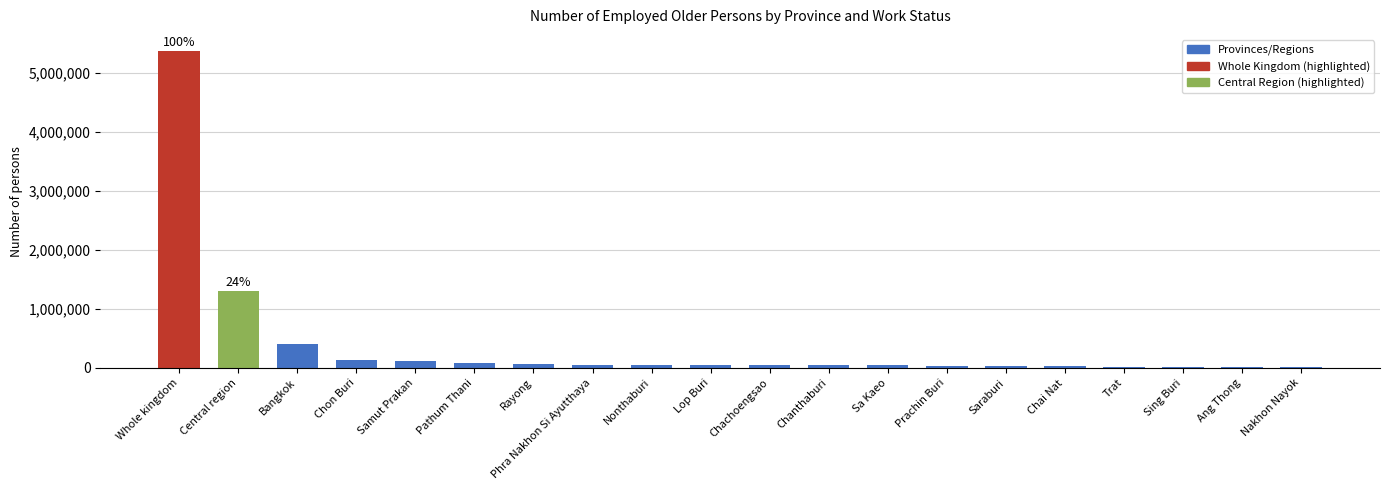

What is the greatest value displayed?

5376595